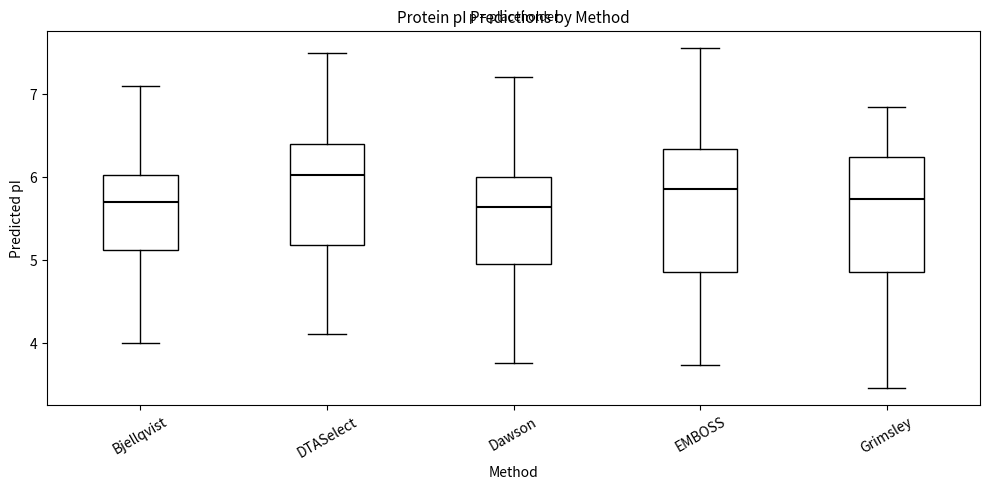

Where does the lower whisker of the box for DTASelect end on the y-axis? The values are not printed on the chart, so give them approximately, as read against the axis.

4.1